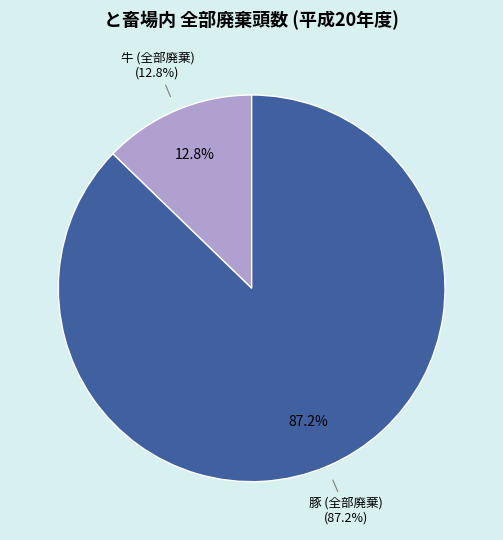

What percentage is NOT represented by めん羊 (全部廃棄)?

100.0%